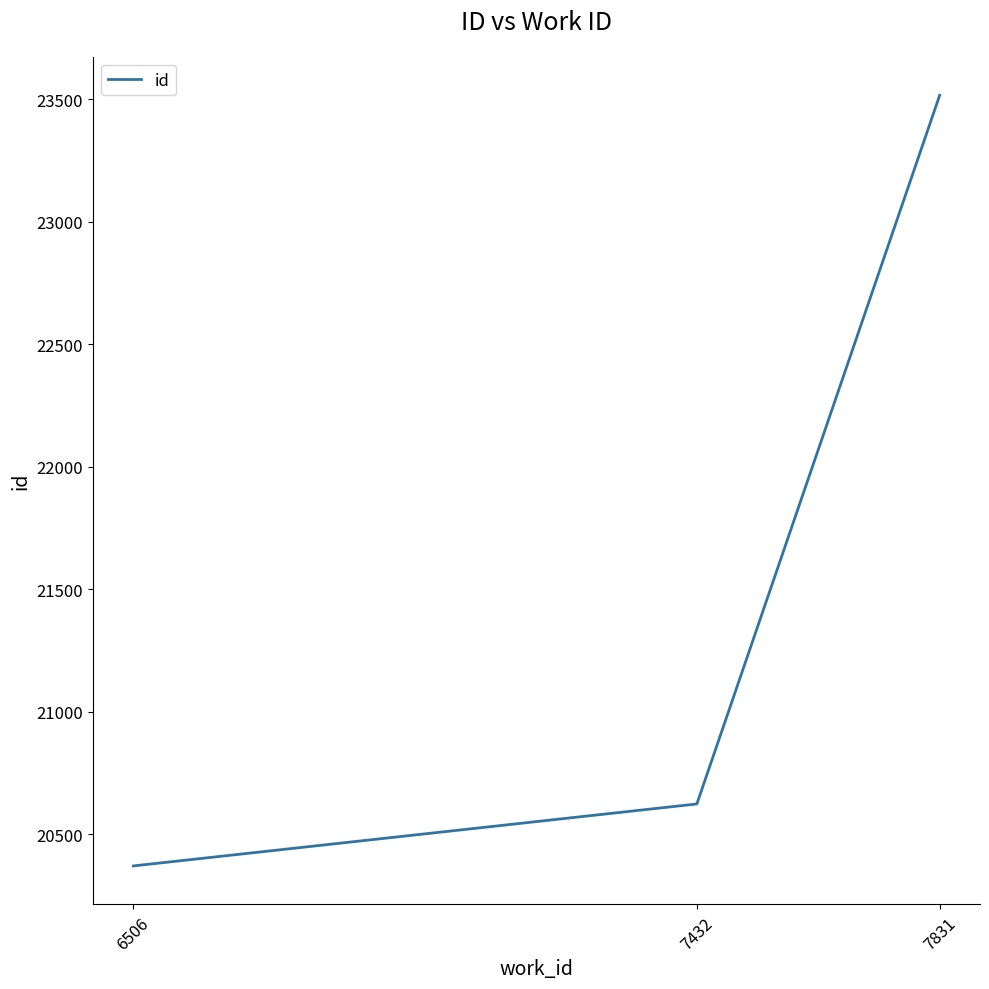

Rank the categories by value from highest to lowest.

7831, 7432, 6506